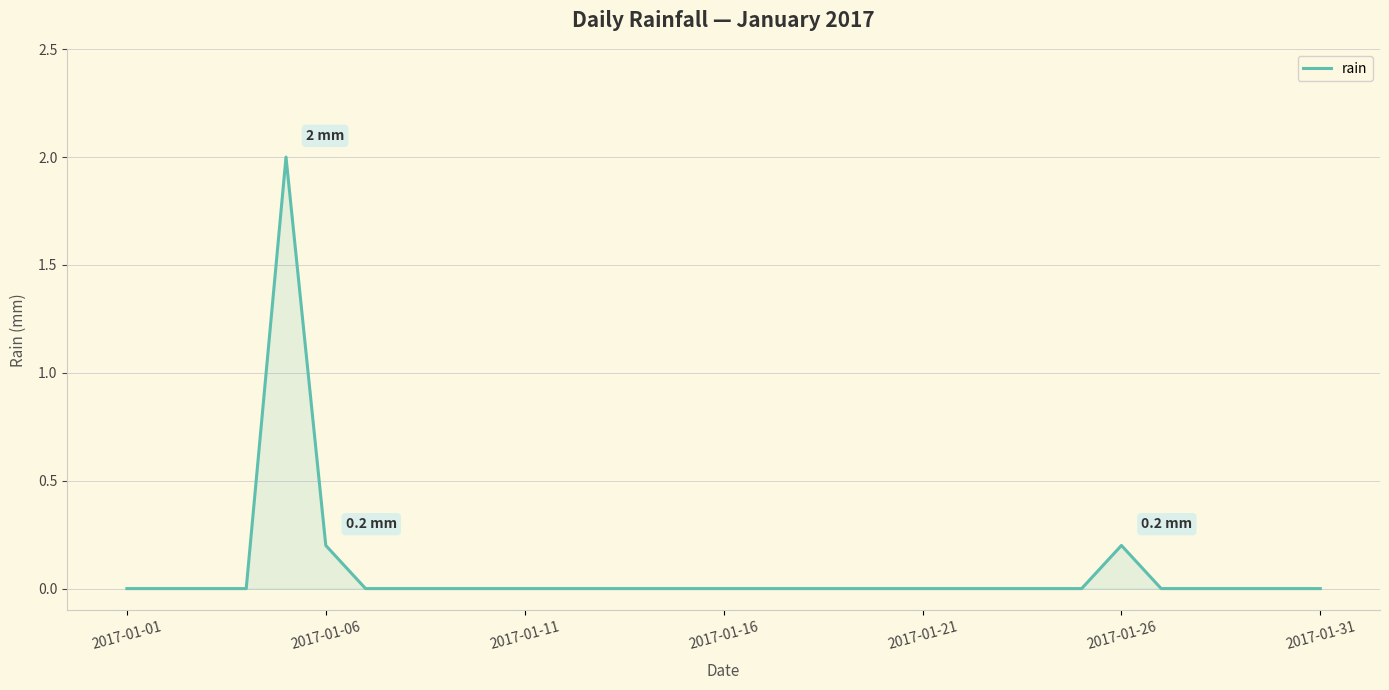

How many values are between 0 and 1?

30